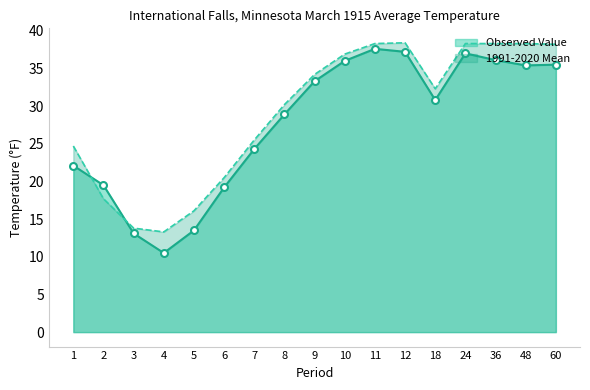

How many values in the Observed Value series are below 30?

8